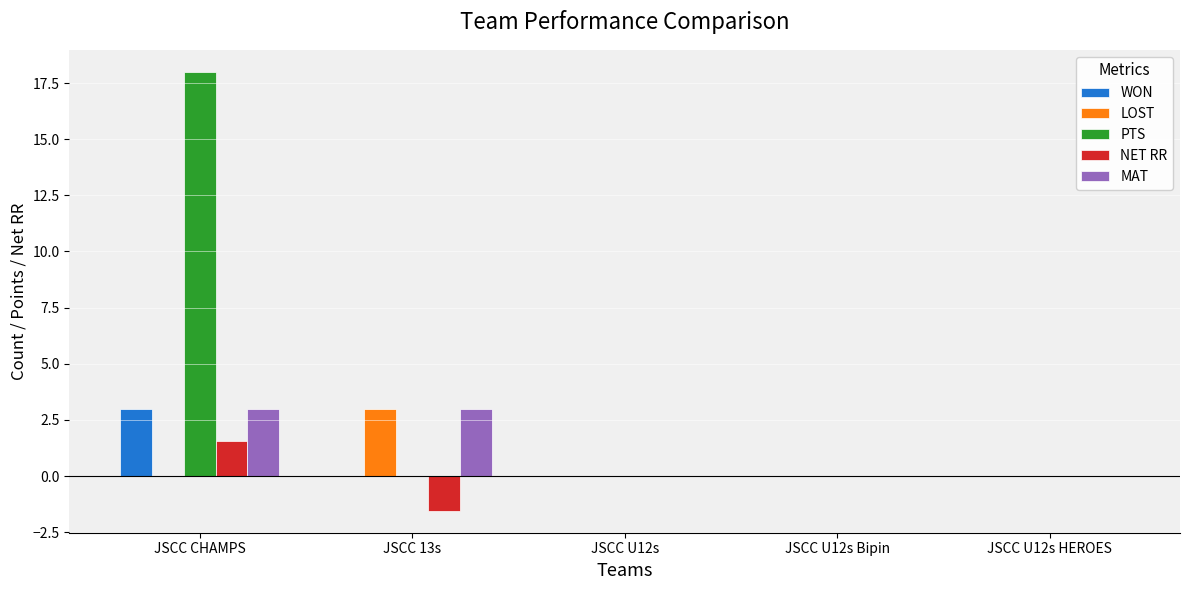

Does the chart contain stacked bars?

No